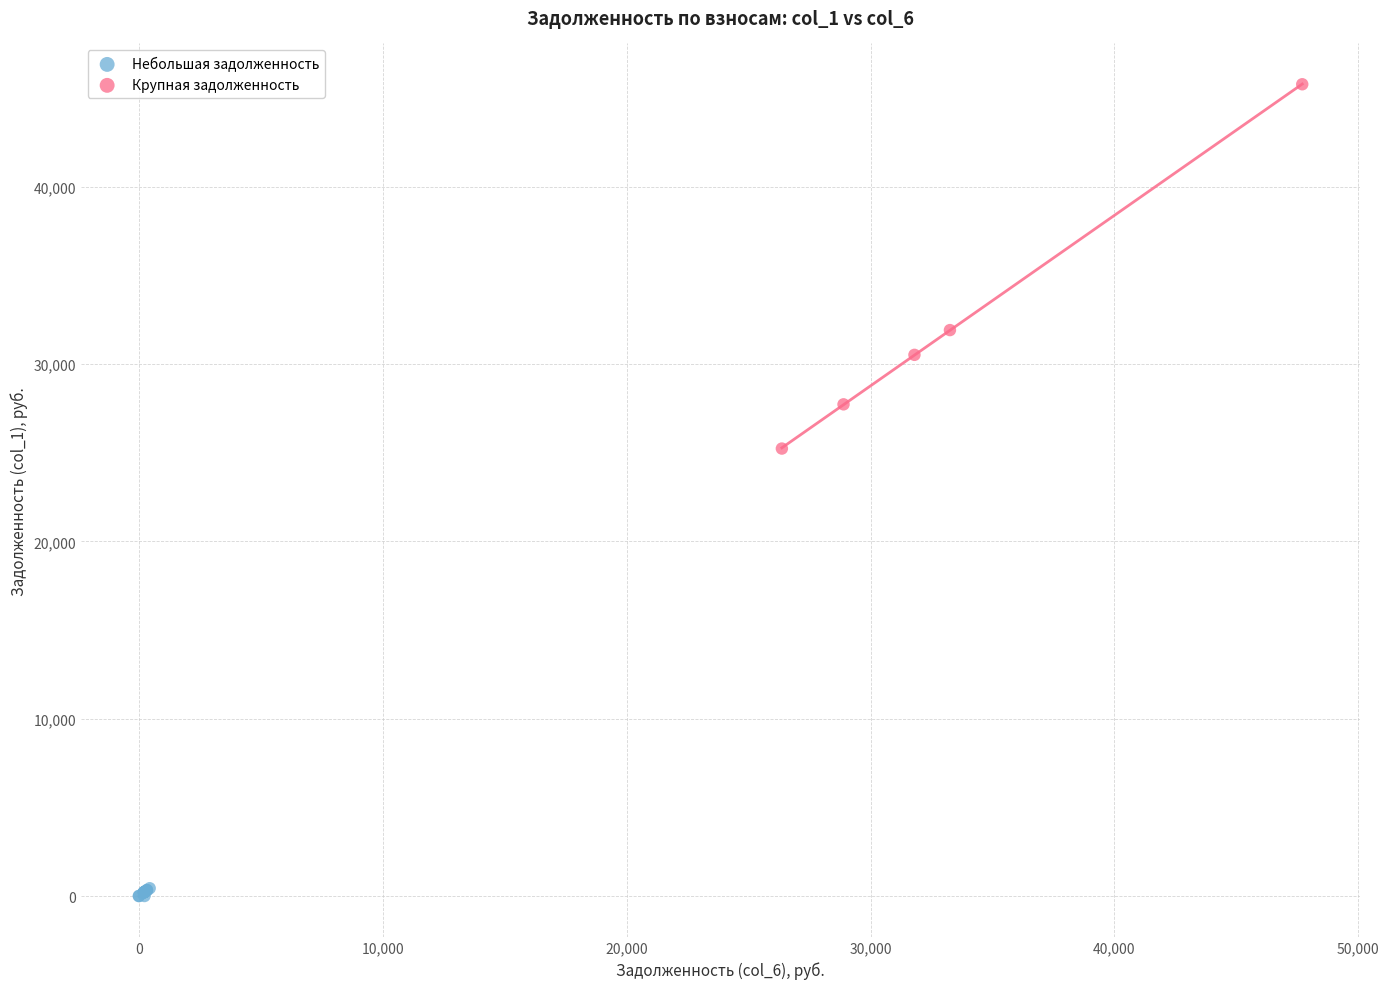

Which series reaches the minimum Y coordinate?

Небольшая задолженность